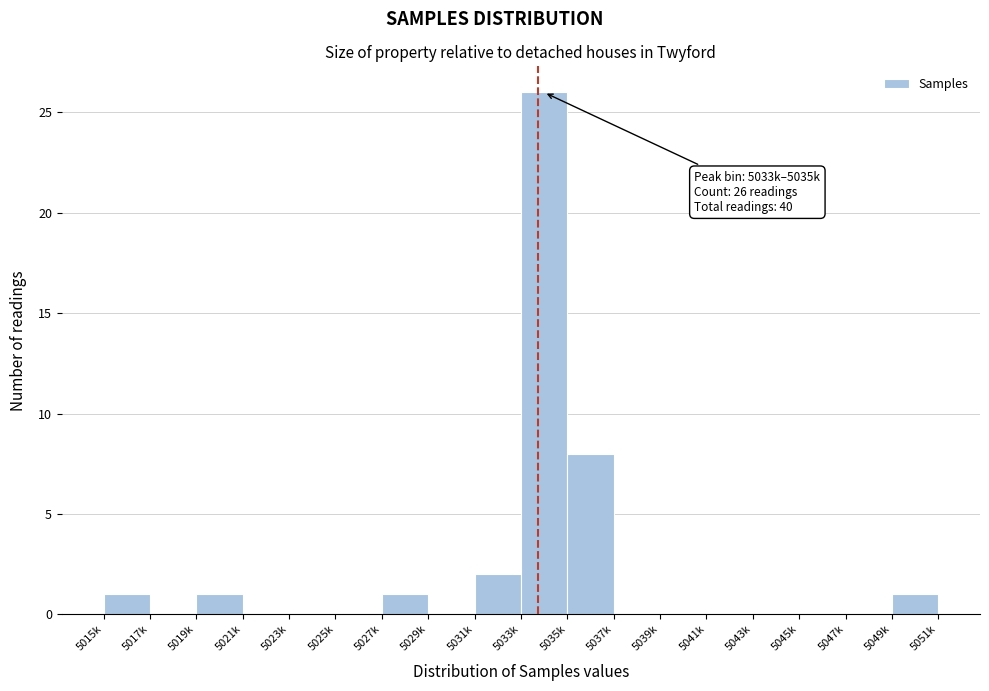

Reading left to right, what are all the values shown in this chart?

5015k=1	5017k=0	5019k=1	5021k=0	5023k=0	5025k=0	5027k=1	5029k=0	5031k=2	5033k=26	5035k=8	5037k=0	5039k=0	5041k=0	5043k=0	5045k=0	5047k=0	5049k=1